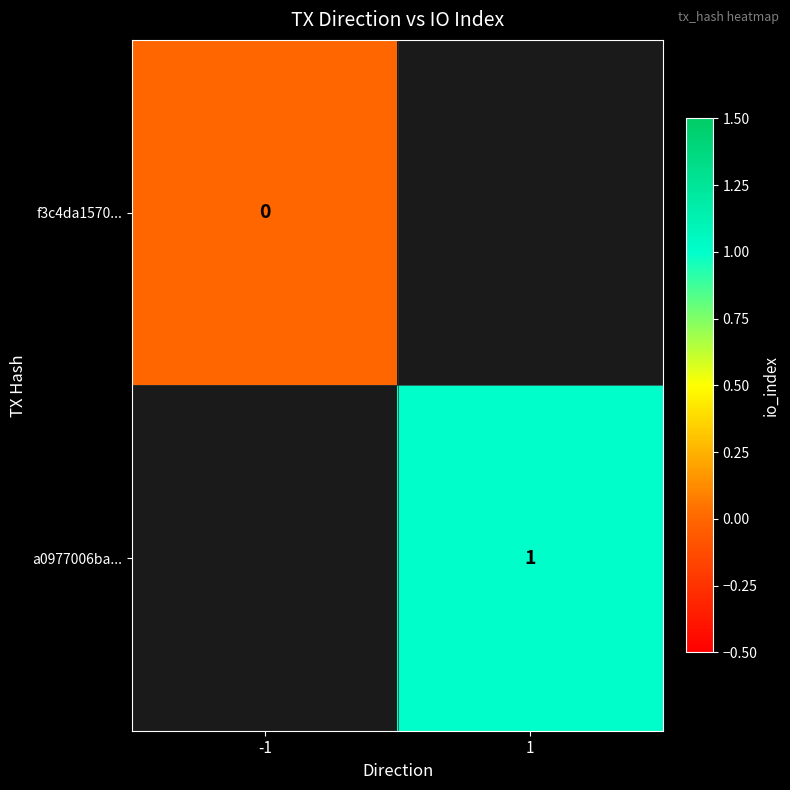

At which category does the chart reach its peak across all series?

1